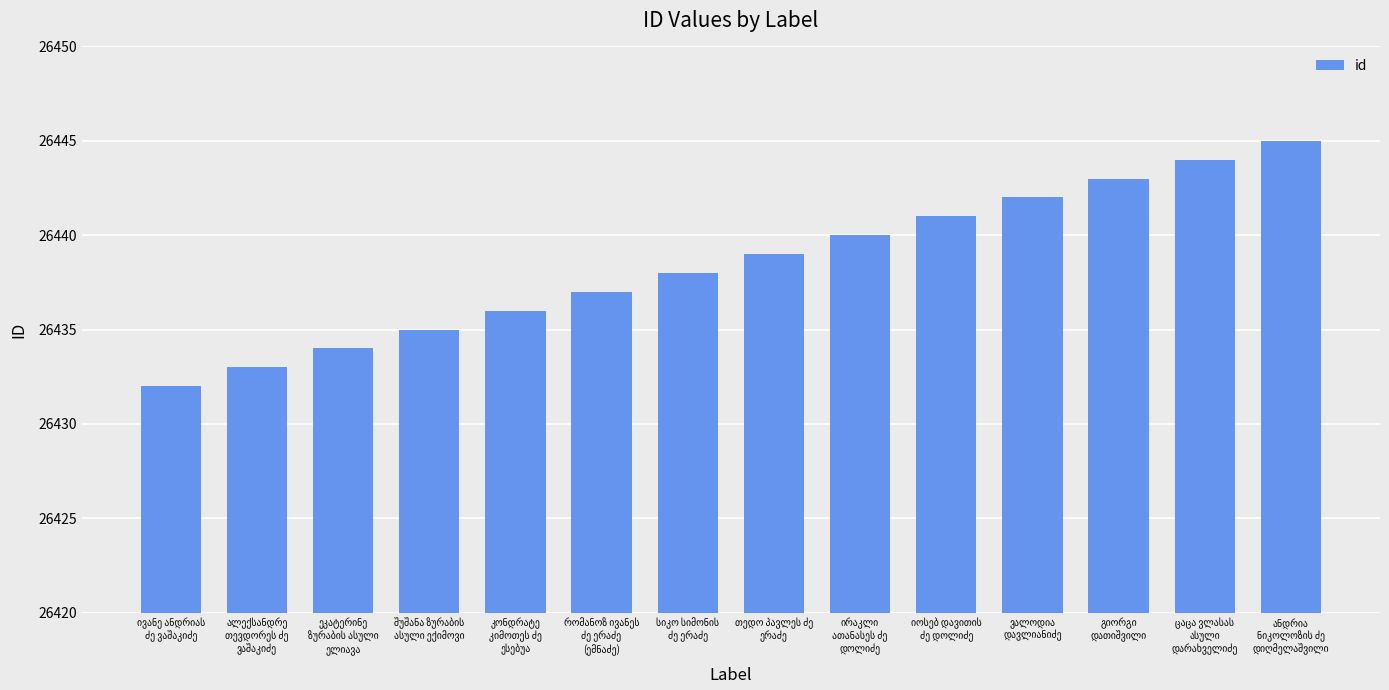

How many series are shown in this chart?

1